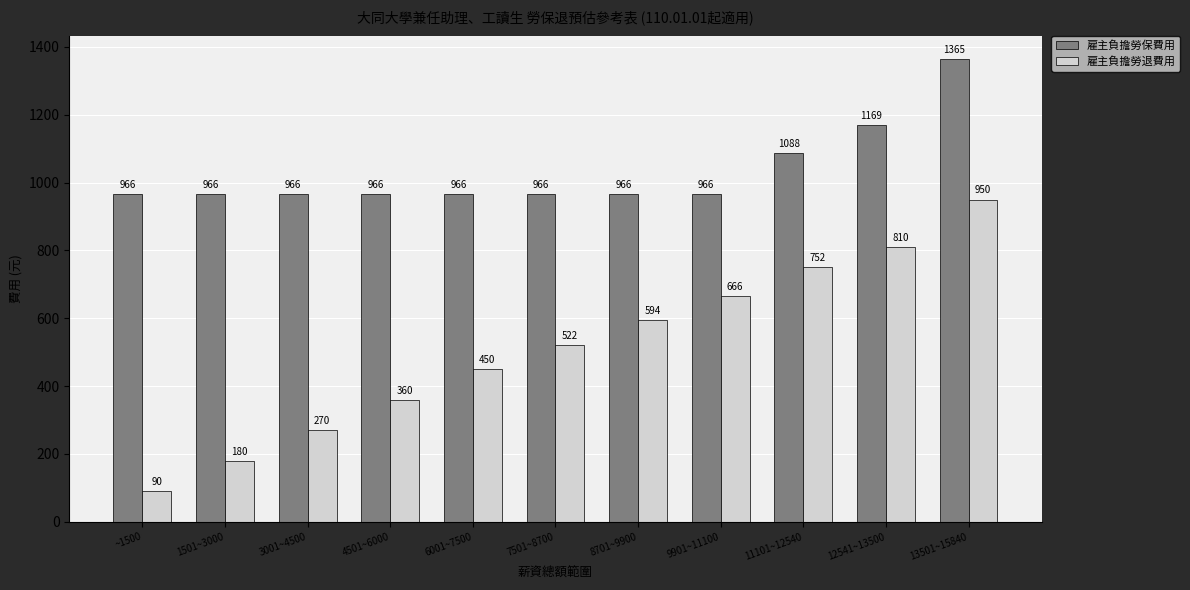

What is the difference between the maximum and minimum values in the 雇主負擔勞退費用 series?

860